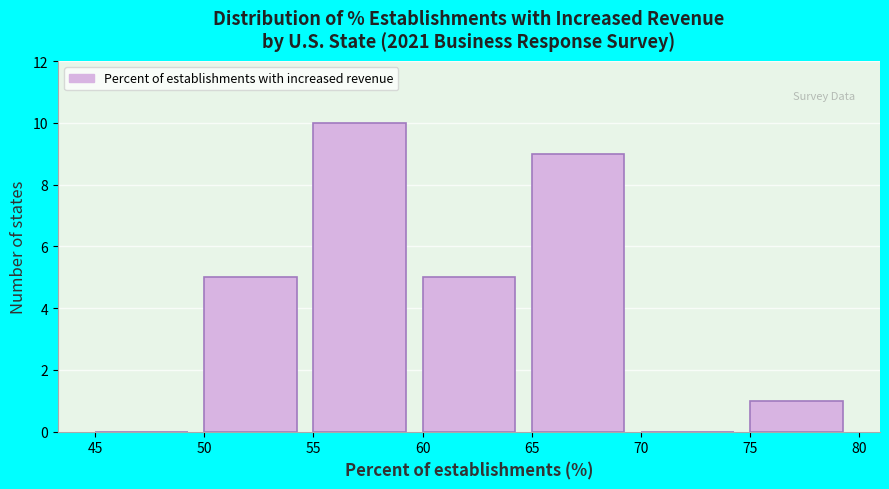

Reading left to right, transcribe this chart: for each bar, give the range it covers on the x-axis and its height. The values are not printed on the chart, so give them approximately, as read against the axis.

45 to 50: 0
50 to 55: 5
55 to 60: 10
60 to 65: 5
65 to 70: 9
70 to 75: 0
75 to 80: 1